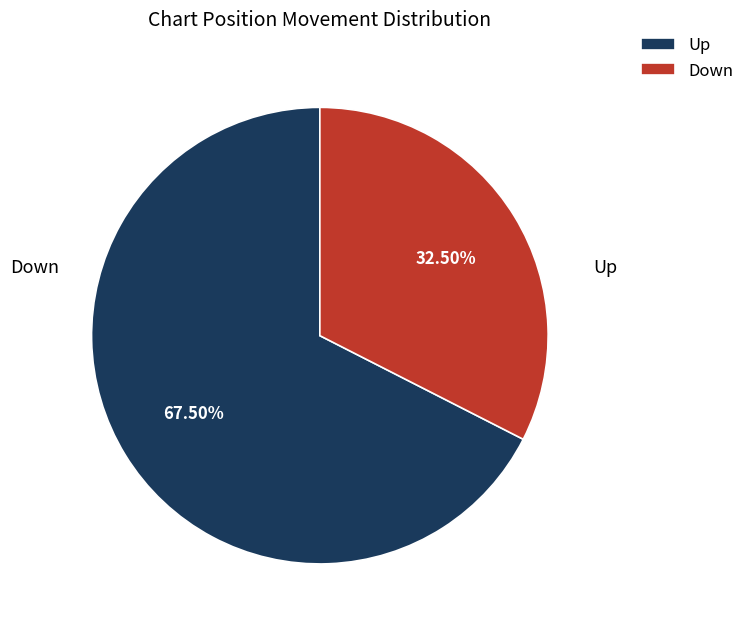

Which category has the biggest portion of the pie?

Up